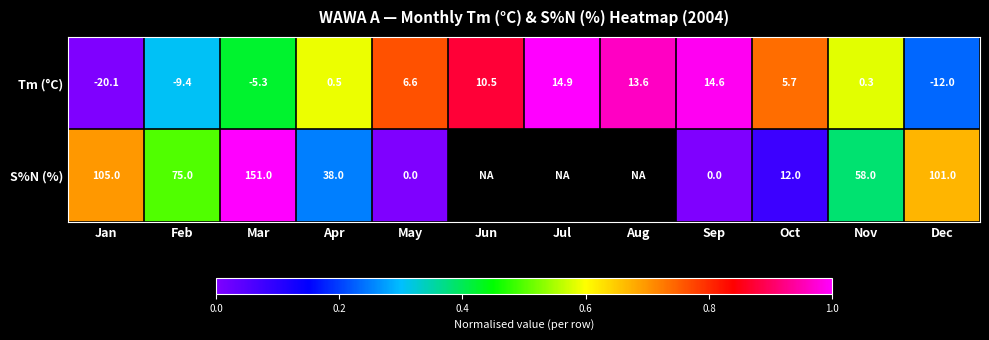

At Feb, list the series in order from largest to smallest.

S%N (%), Tm (°C)